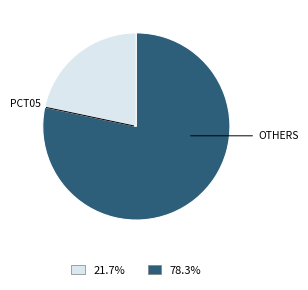

Is there a majority slice in this chart?

Yes